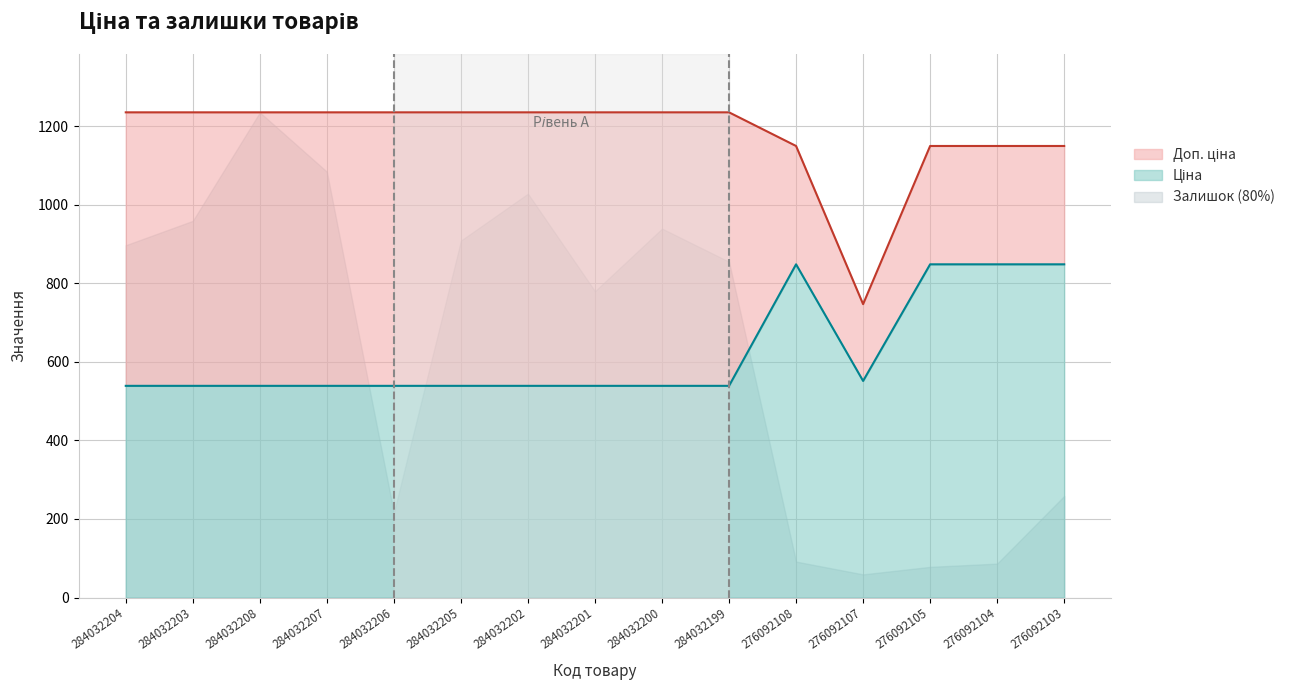

Which series changed the most between 284032204 and 276092105?

Лінія Ціна